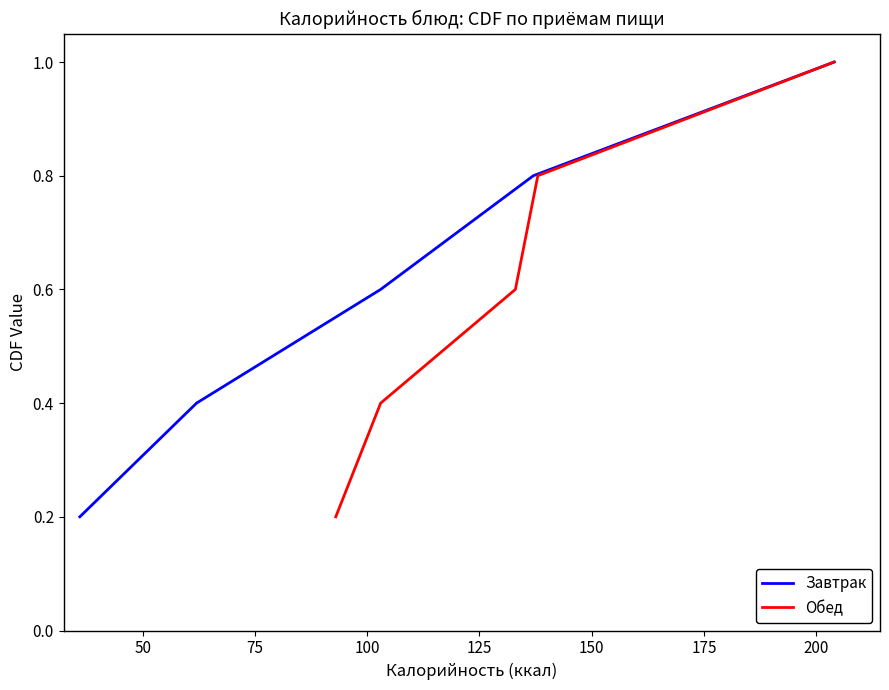

Which series has the largest range (max minus min)?

Завтрак